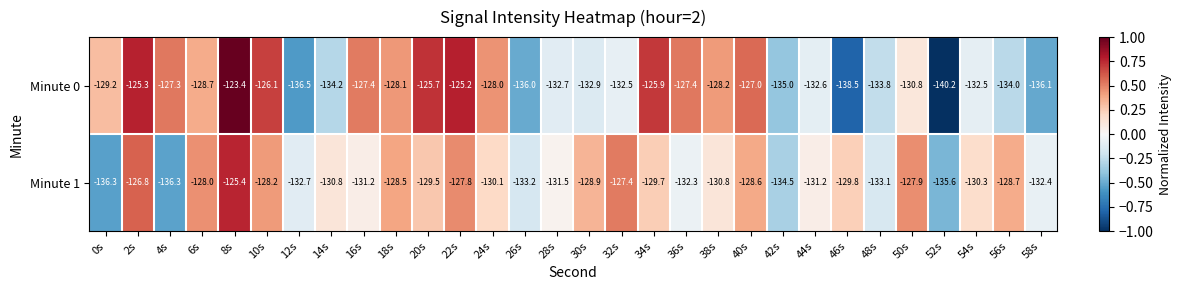

At 38s, list the series in order from largest to smallest.

Minute 0, Minute 1